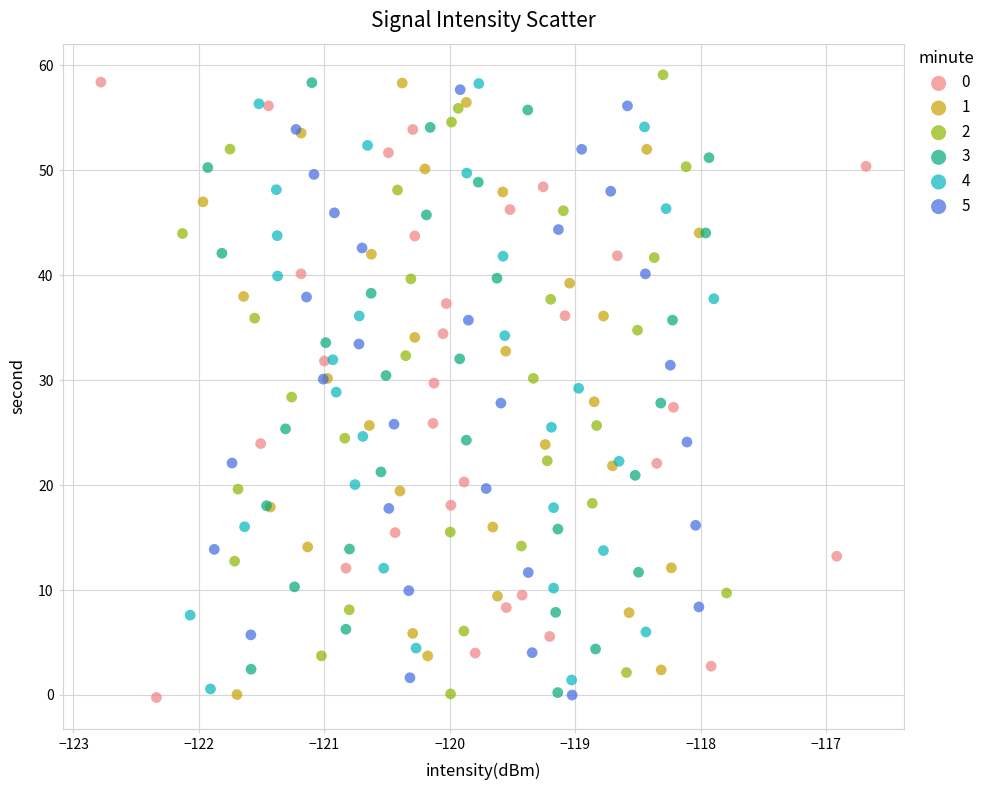

Which series contains the highest Y value?

2